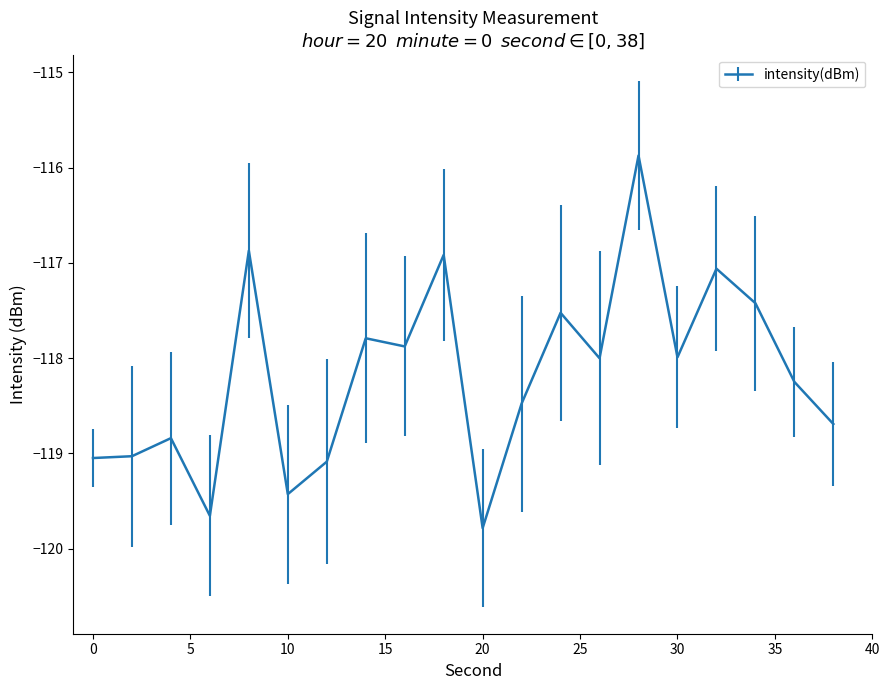

Reading right to left, list all the values displayed in this chart.

-118.7	-118.2	-117.4	-117.1	-118.0	-115.9	-118.0	-117.5	-118.5	-119.8	-116.9	-117.9	-117.8	-119.1	-119.4	-116.9	-119.7	-118.8	-119.0	-119.0